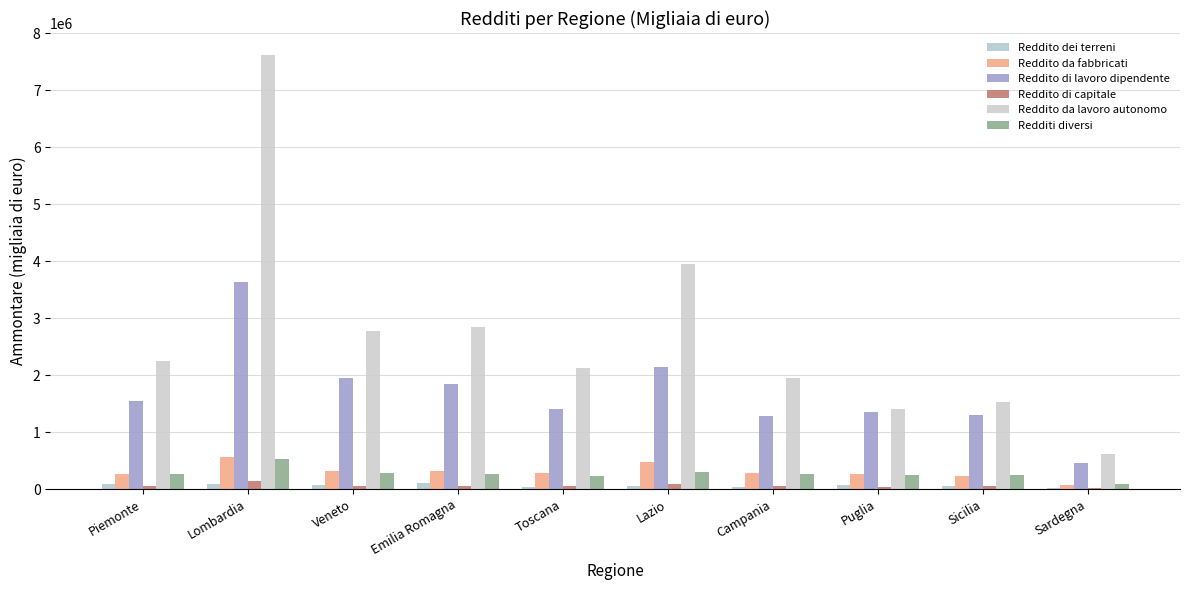

Does the chart contain stacked bars?

No